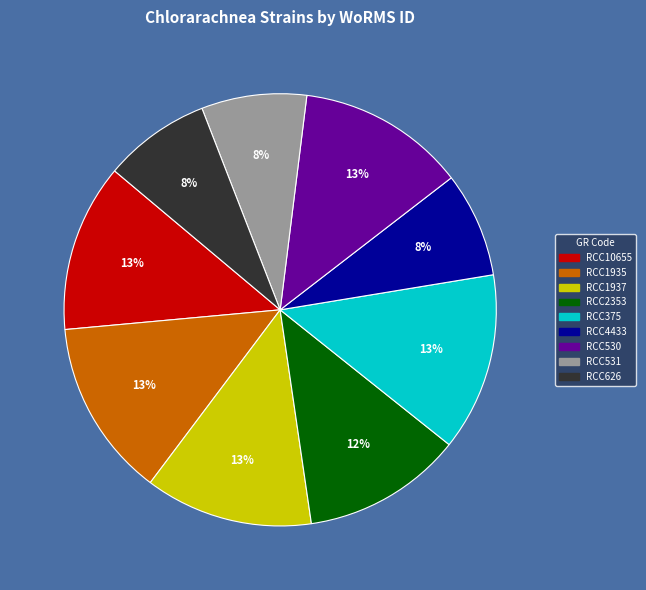

Is it true that RCC531 is 1% of the pie?

False